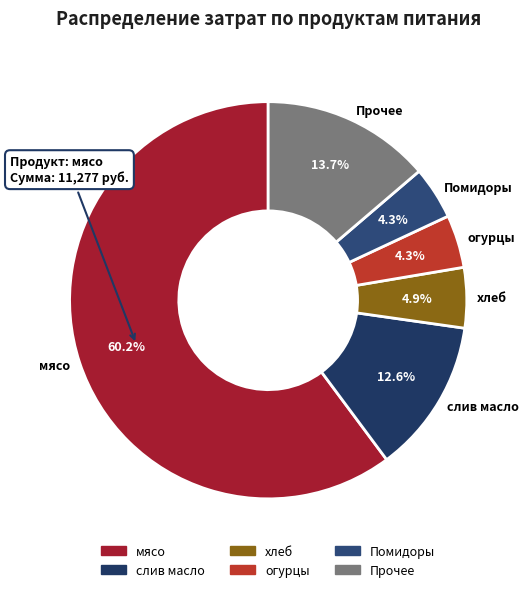

Which has a higher value, мясо or хлеб?

мясо